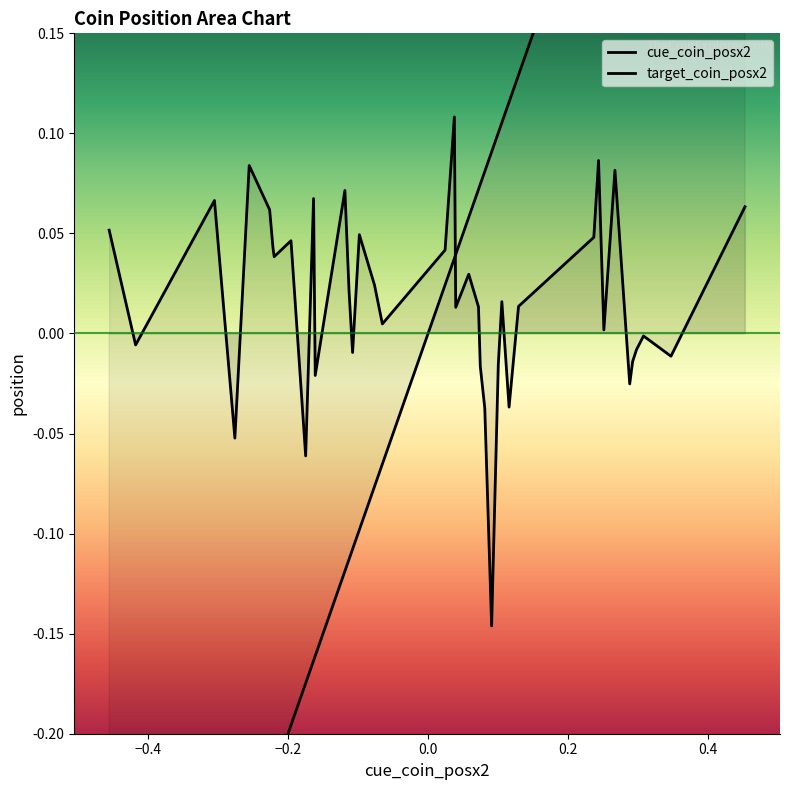

List the series in order of their overall mean, highest first.

target_coin_posx2, cue_coin_posx2